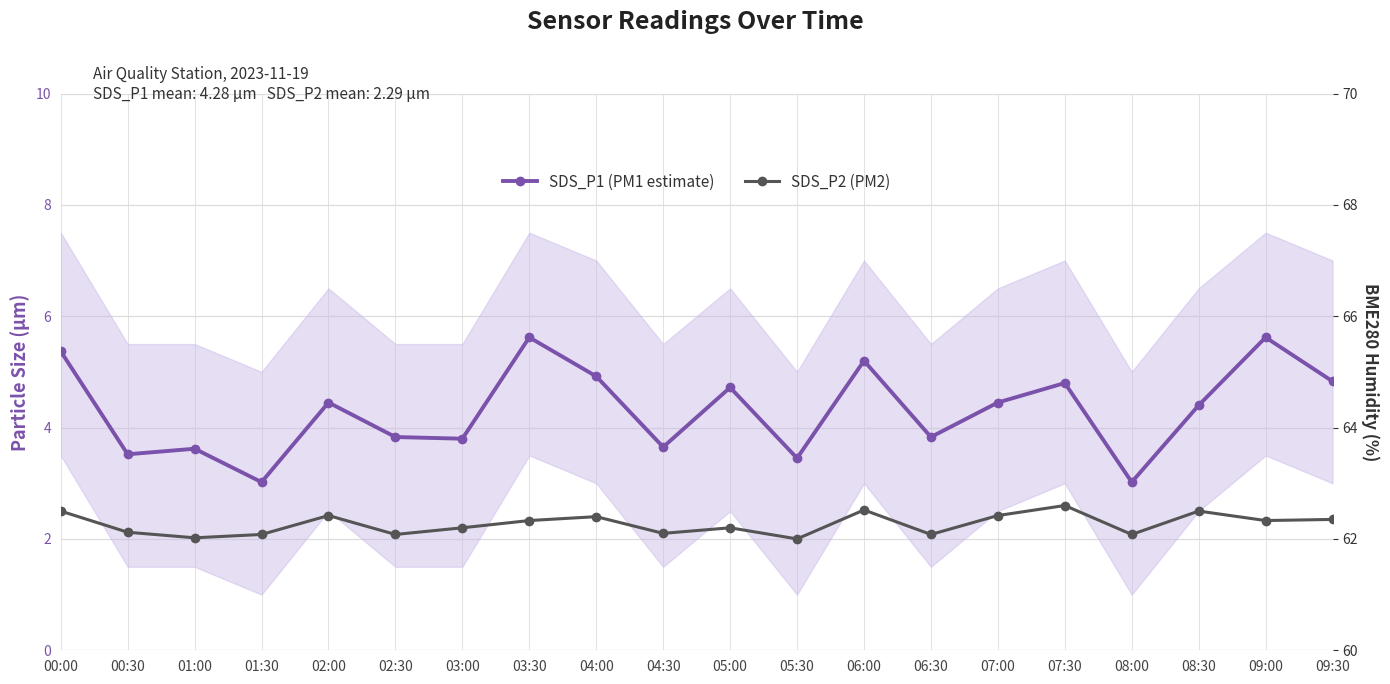

Which series has the widest spread of values?

SDS_P1 (PM1 estimate)